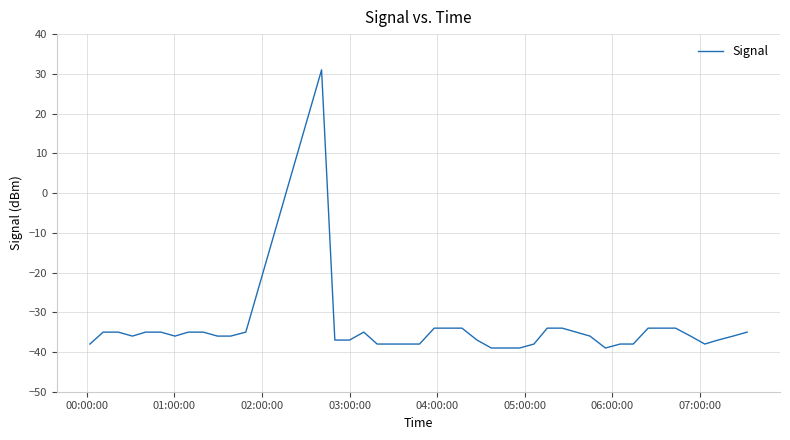

What is the greatest value displayed?

31